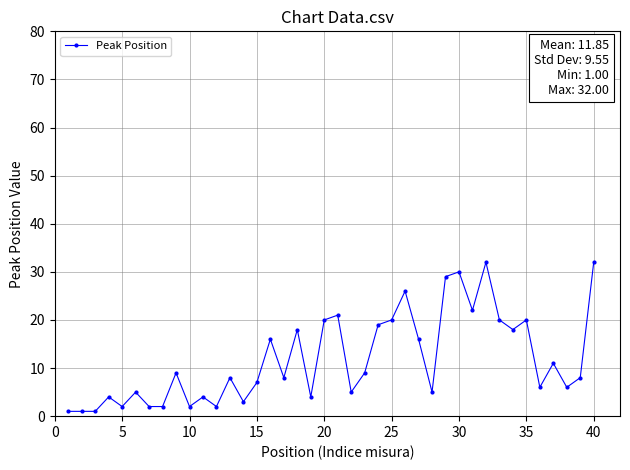

How many distinct data groups are displayed?

1